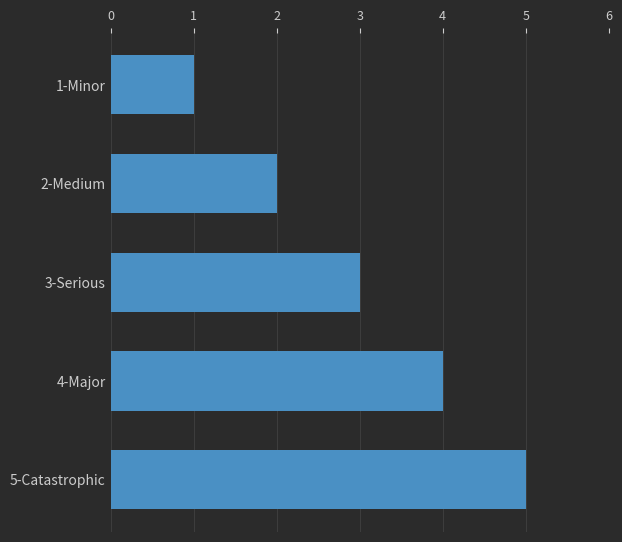

Which label corresponds to the largest value in the chart?

5-Catastrophic